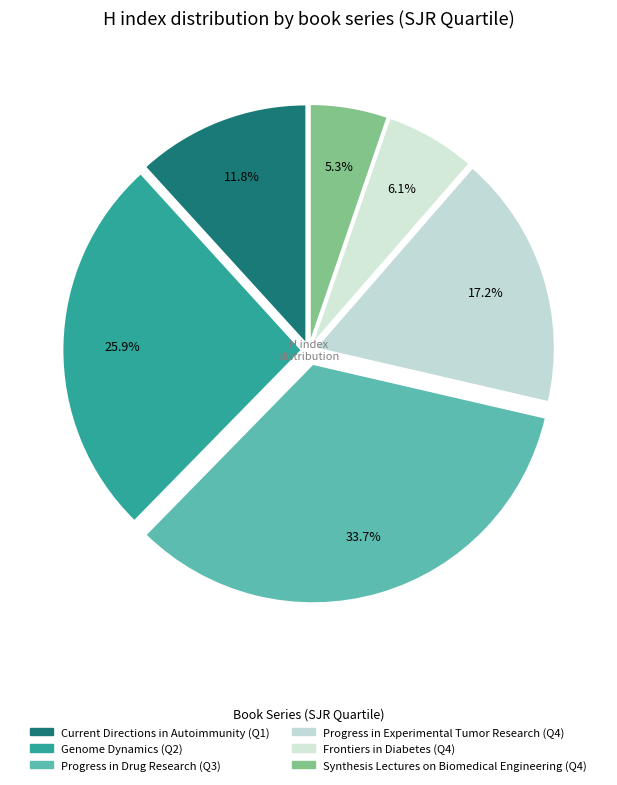

How many slices are in this pie chart?

6